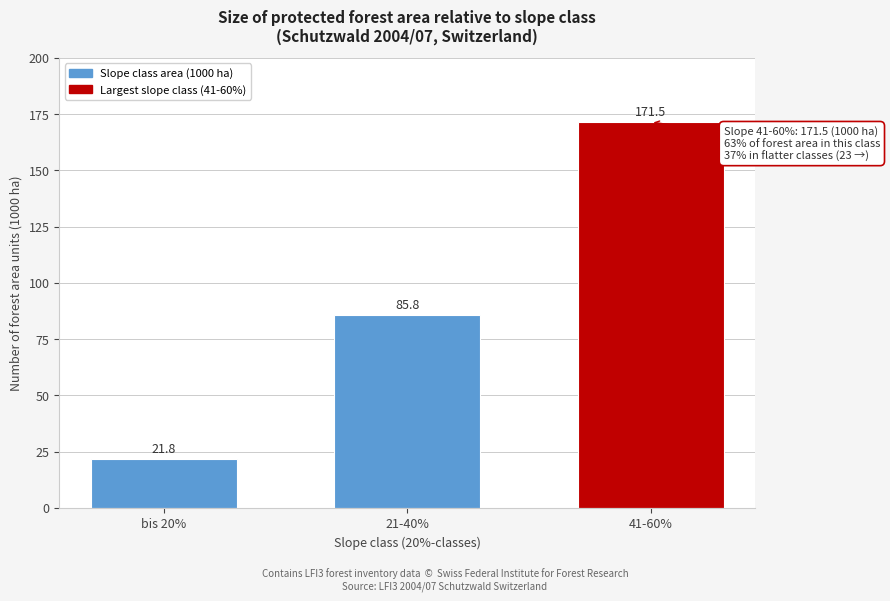

Reading left to right, what are all the values shown in this chart?

bis 20%=21.8	21-40%=85.8	41-60%=171.5